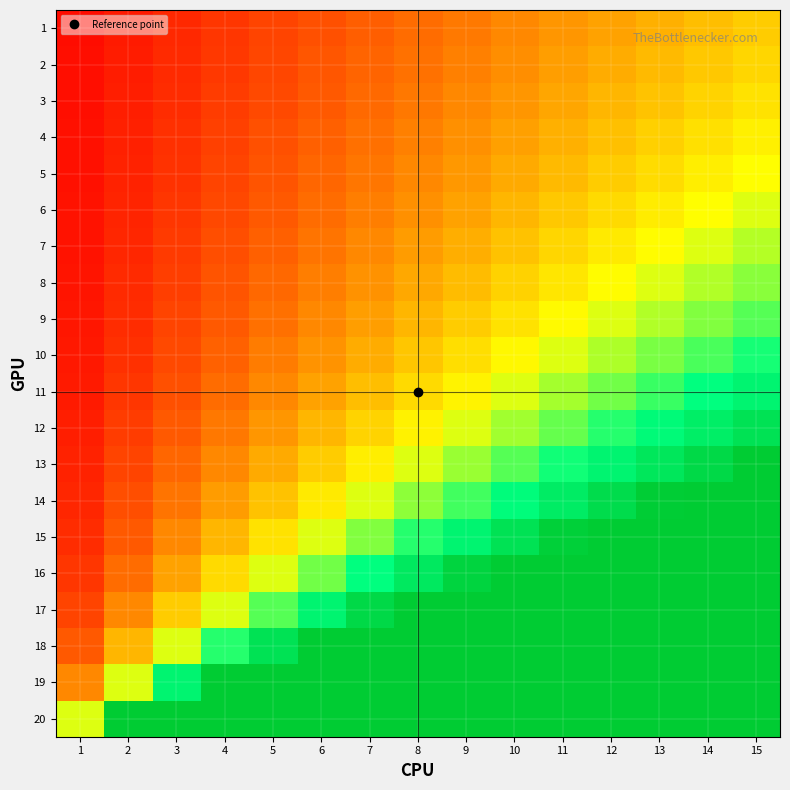

What is the spread (max minus min) of values at 10?

12.7